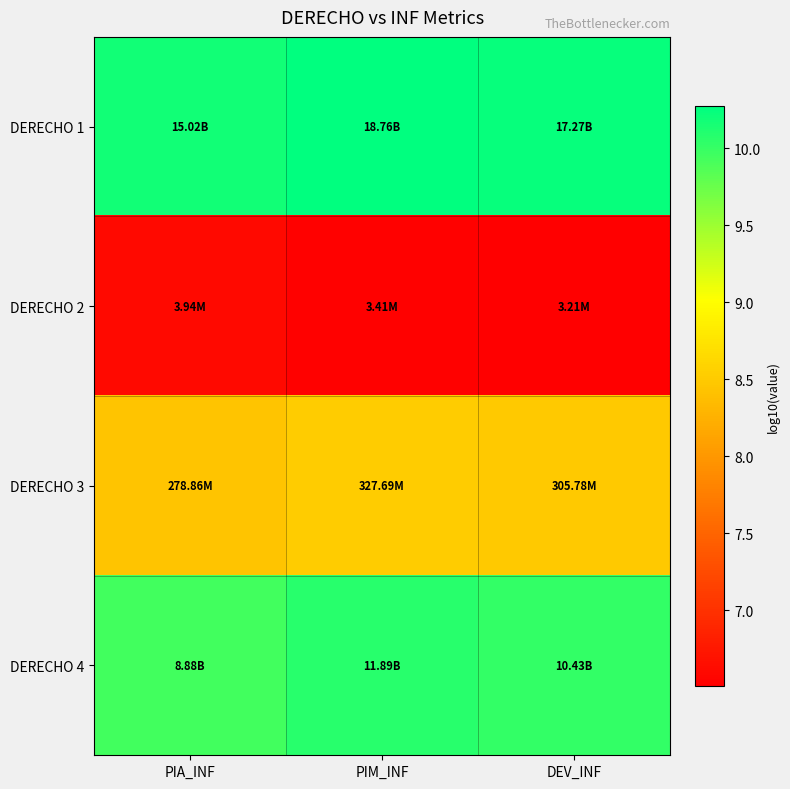

At how many categories does at least one series exceed 8?

3